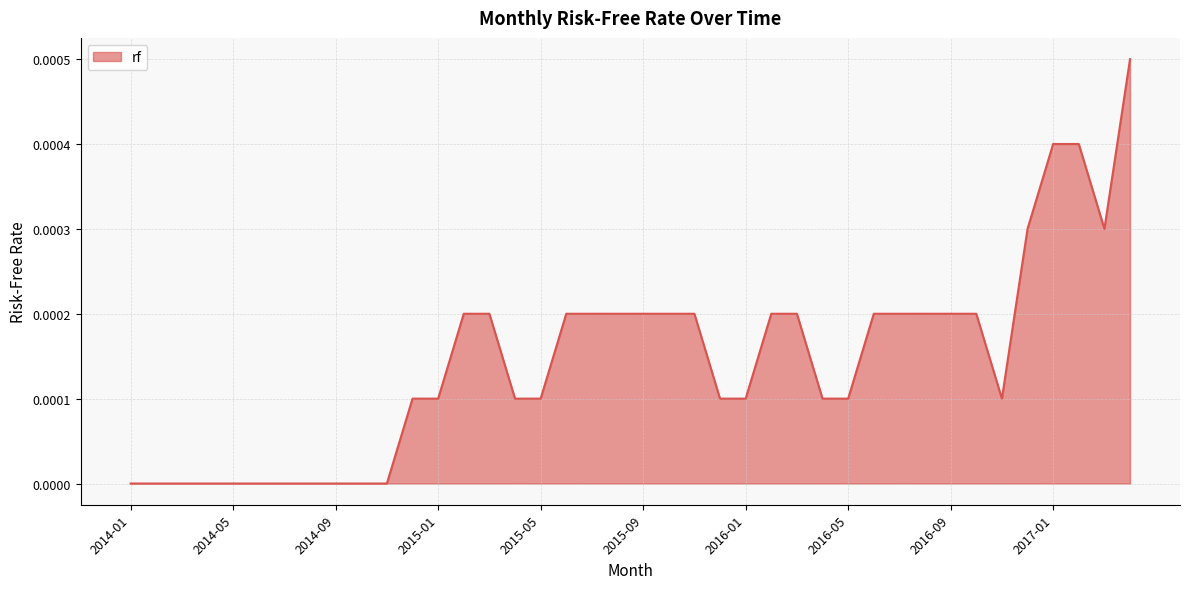

Where is the data nearest to the value 0?

2014-01